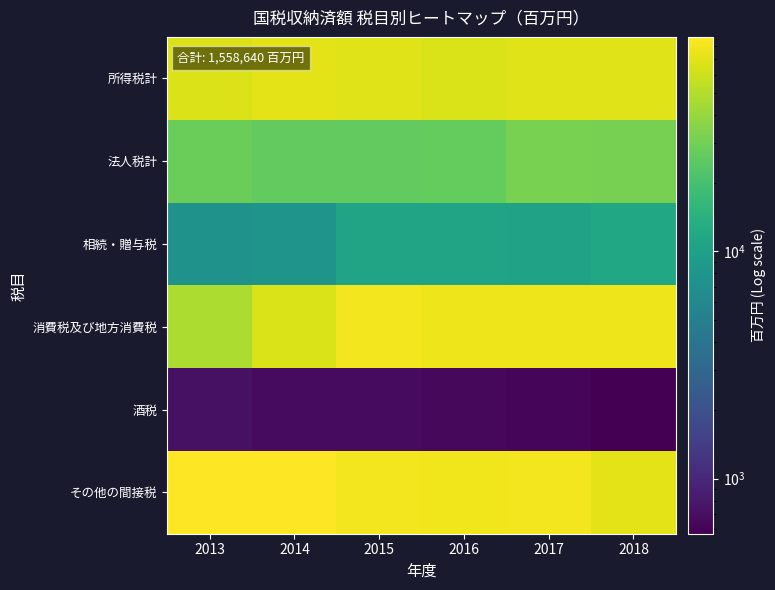

Which category has the highest value across all series?

2013